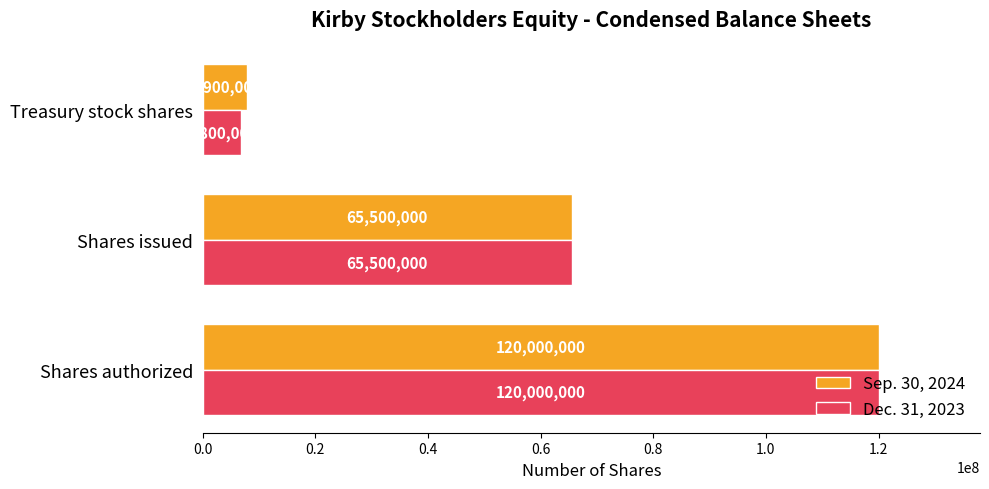

What is the maximum value shown in the chart?

120000000